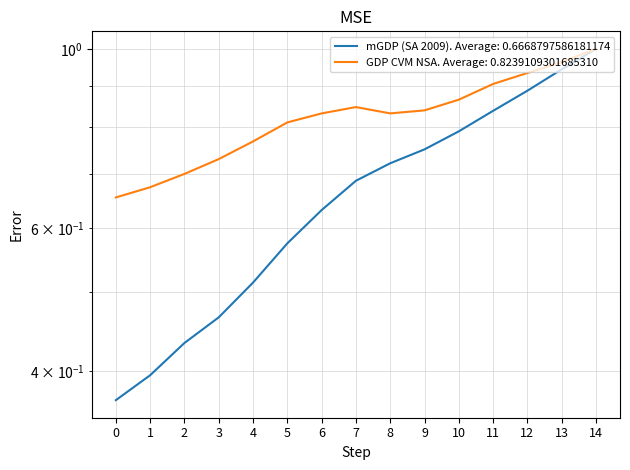

Rank the series by their average value, from highest to lowest.

GDP CVM NSA, mGDP (SA 2009)